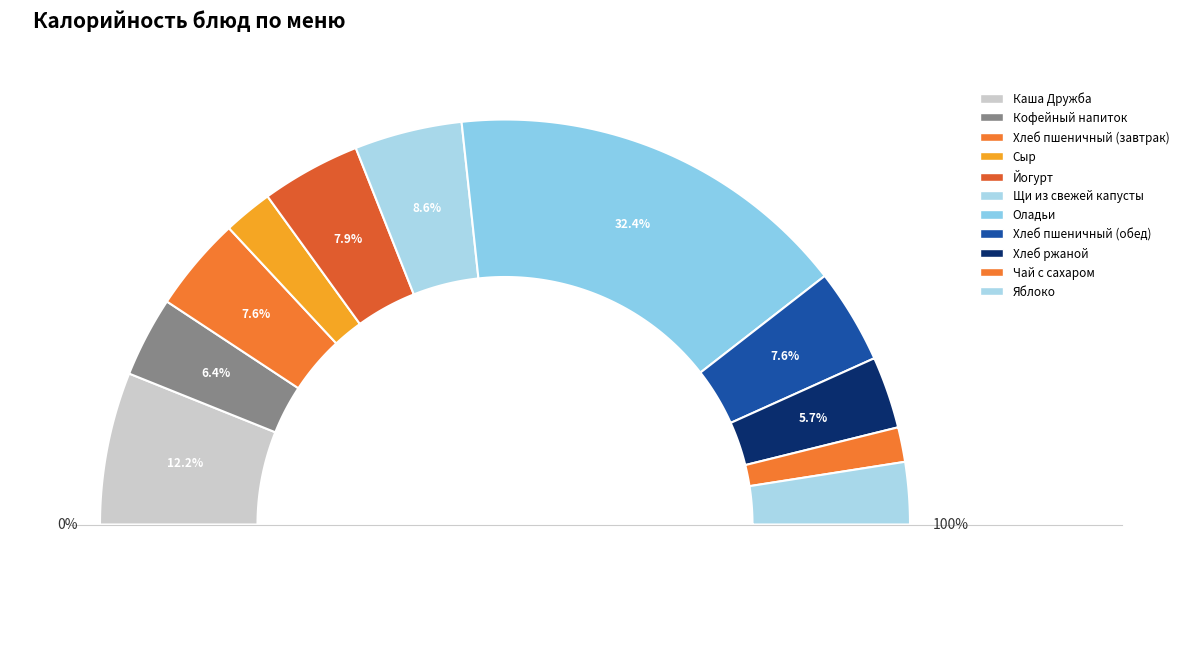

Which has a higher value, Яблоко or Оладьи?

Оладьи